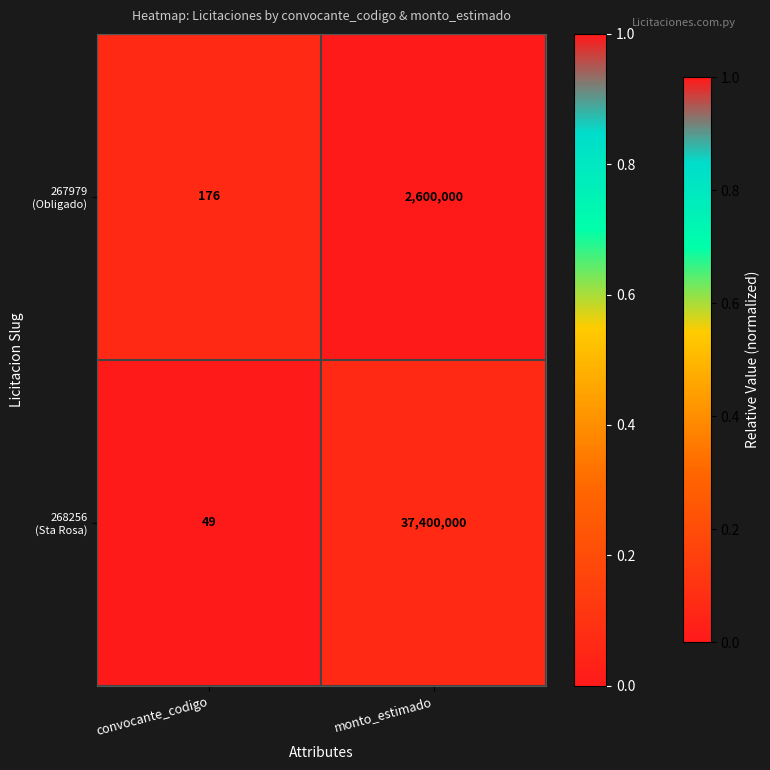

At which category is the sum across all series the highest?

monto_estimado